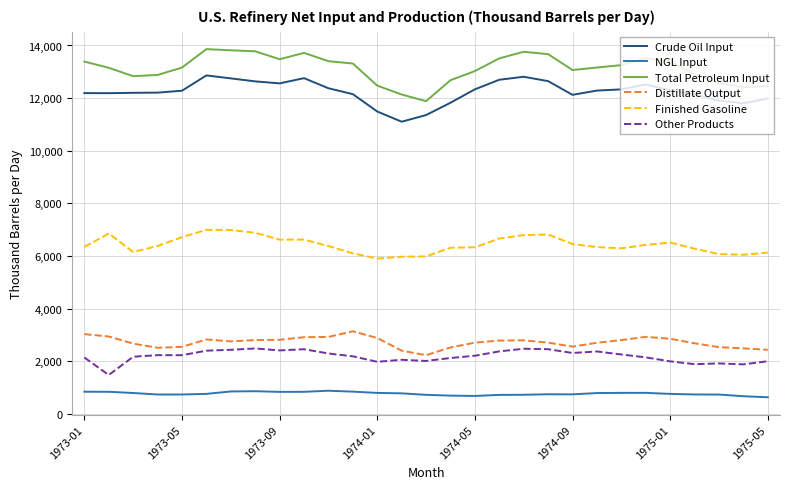

True or false: Crude Oil Input and Total Petroleum Input cross at least once.

False